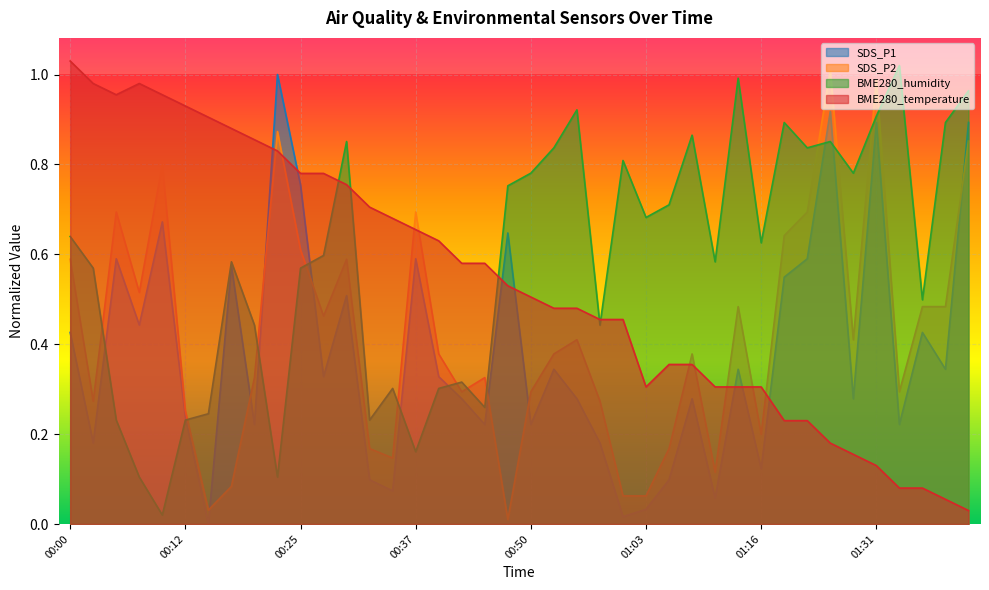

What is the difference between the BME280_humidity values at 00:50 and 00:12?

0.5